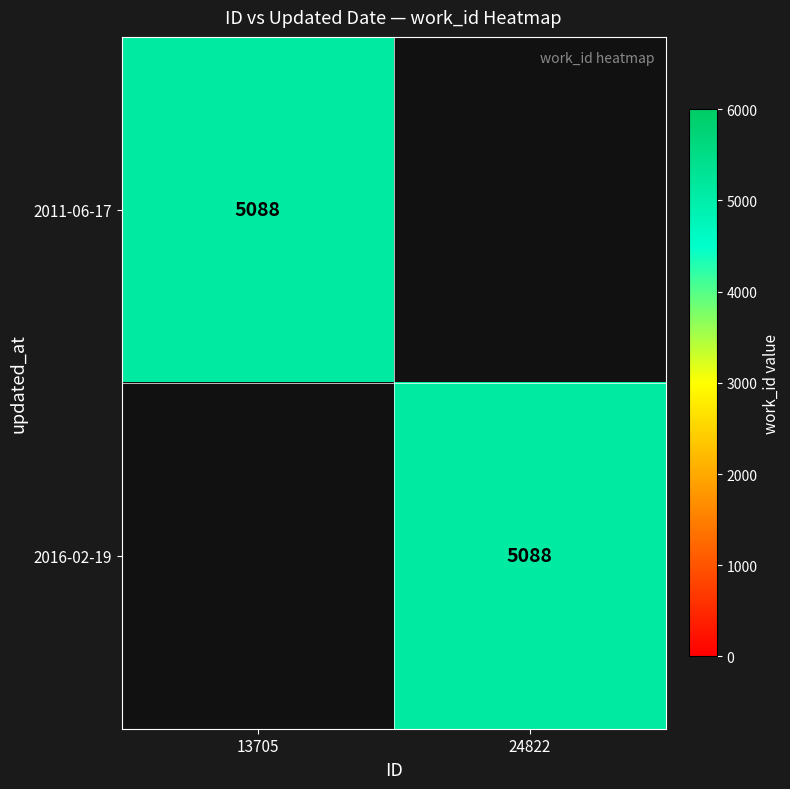

True or false: 2016-02-19 has a value of 5088 at 24822.

True